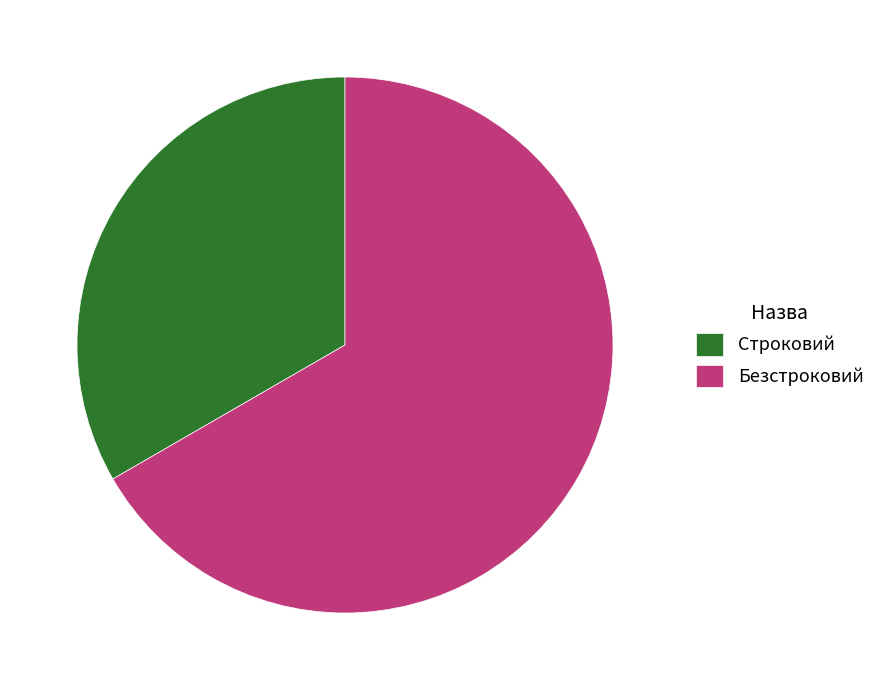

Is it true that Безстроковий is 67% of the pie?

True